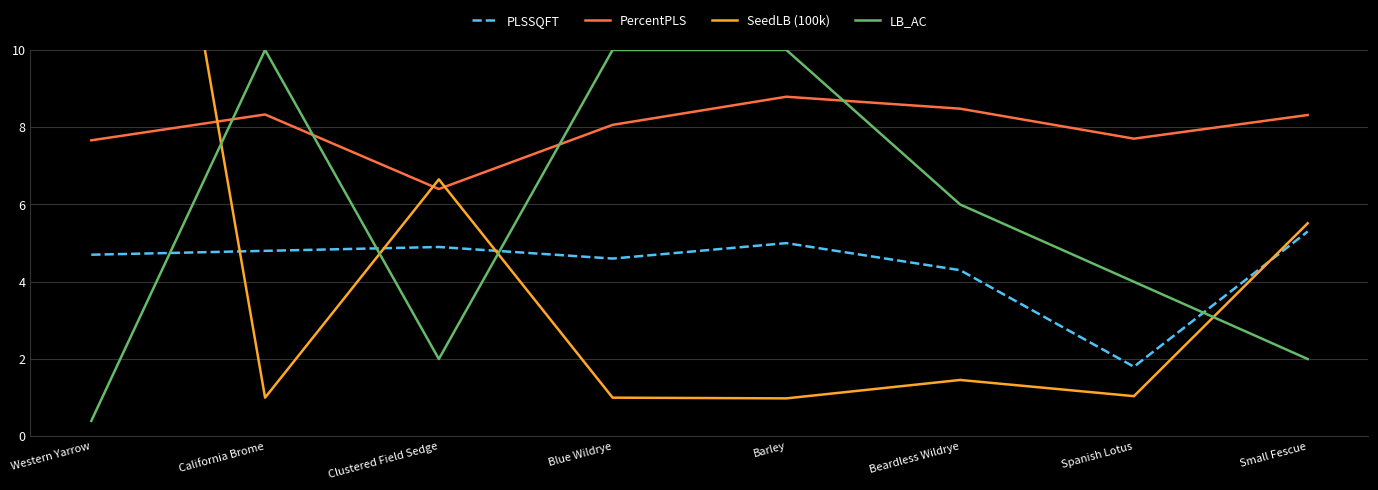

At which category does PercentPLS reach its first local peak?

California Brome